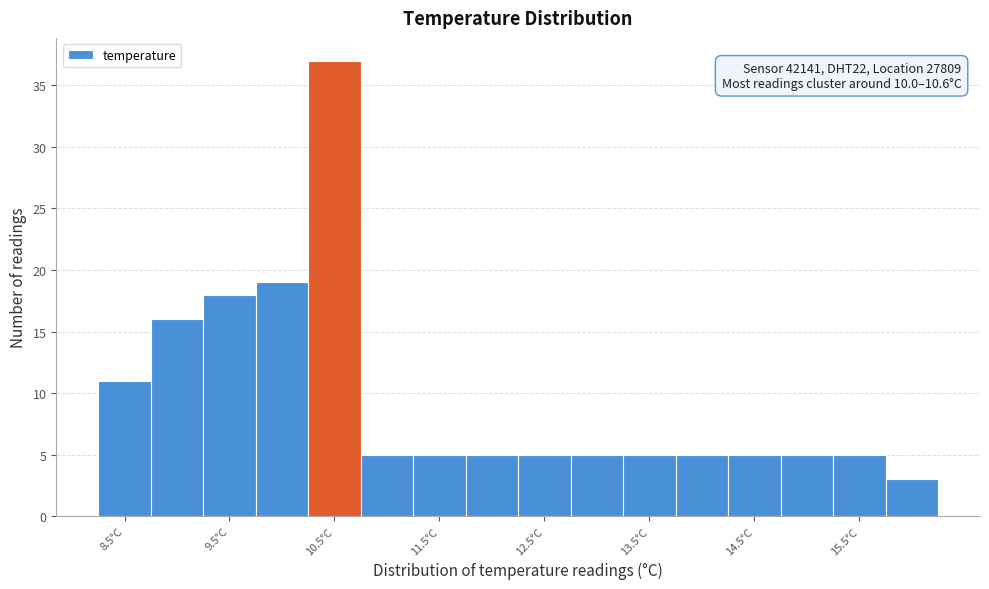

Over which range of the x-axis is the bar tallest?

10.25 to 10.75